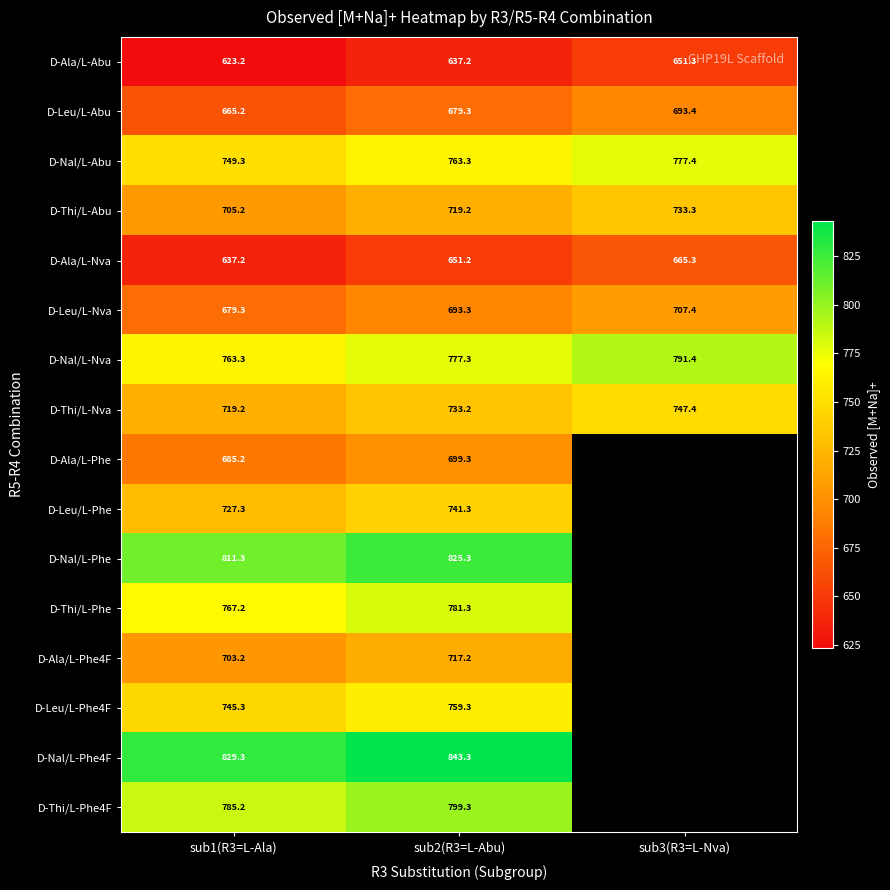

At how many categories does at least one series exceed 831?

1